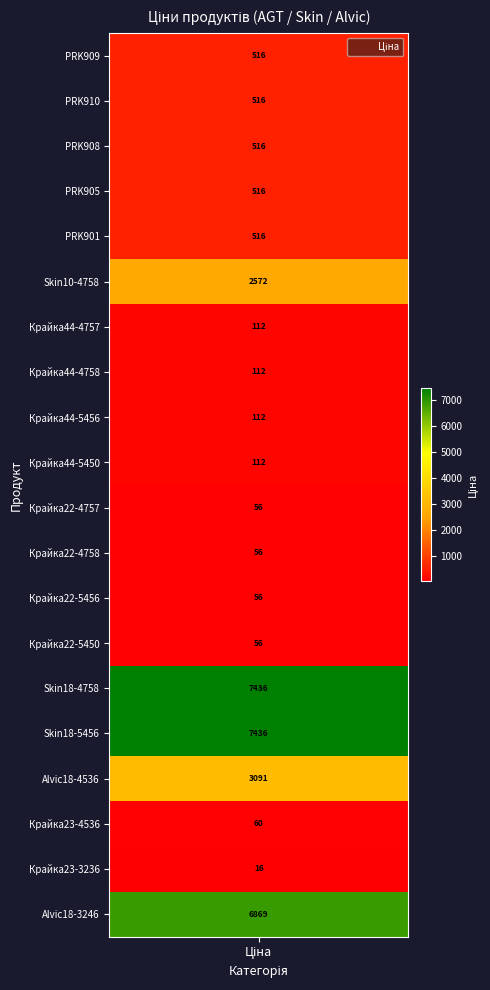

What is the approximate value at 15?

7436.2